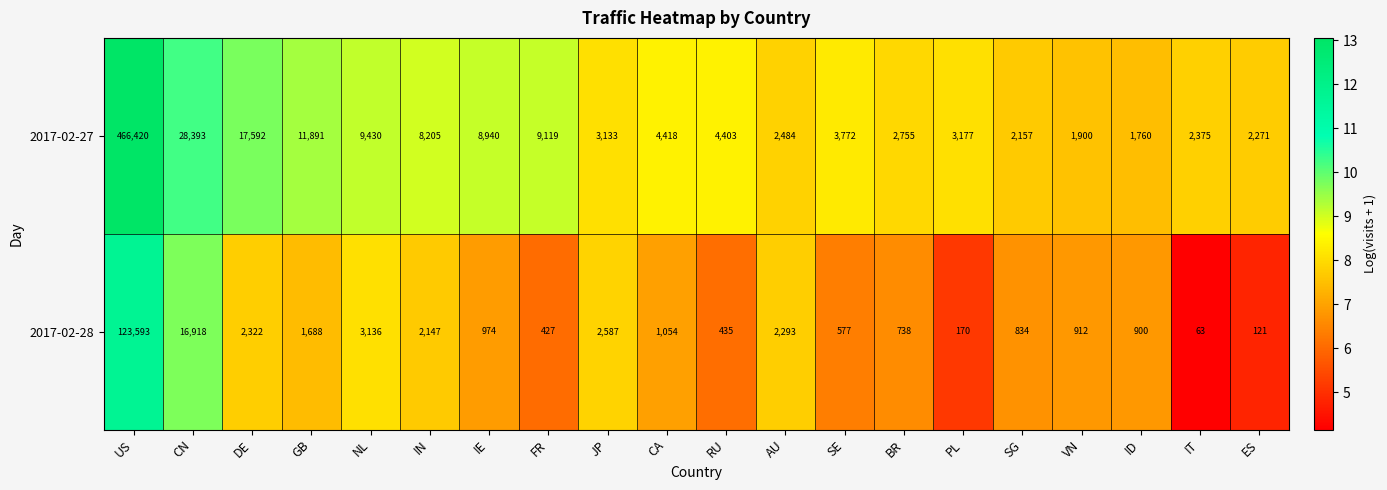

Where is 2017-02-27 nearest to the value 234090?

CN